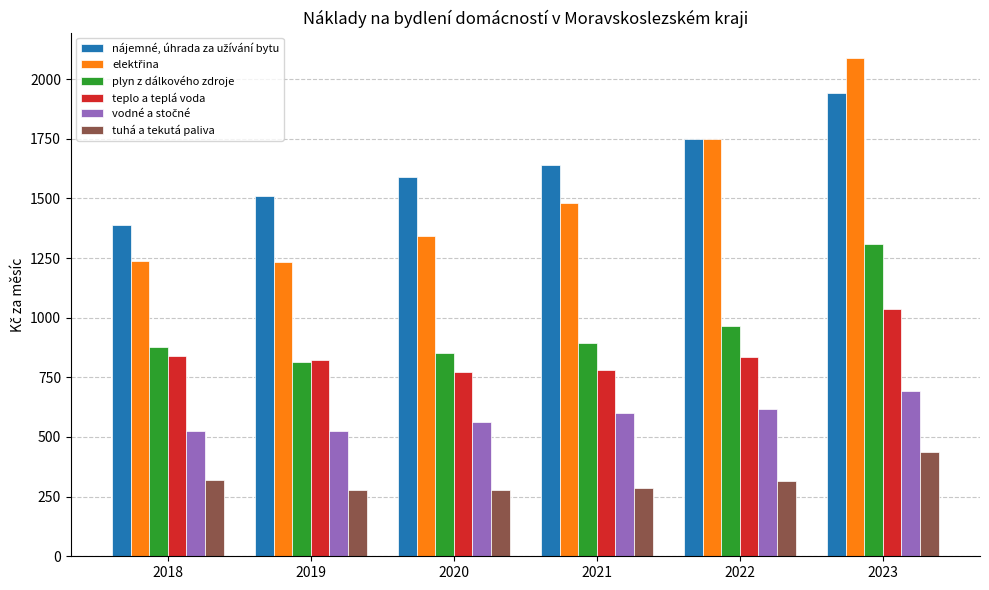

What is the minimum value for tuhá a tekutá paliva?

277.4